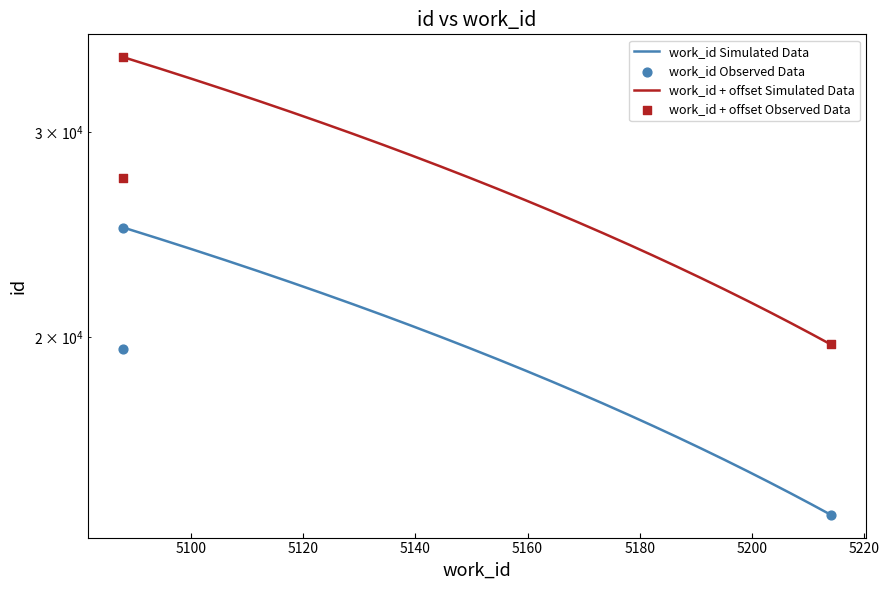

What is the change in value from 5214 to 5088?

+10752